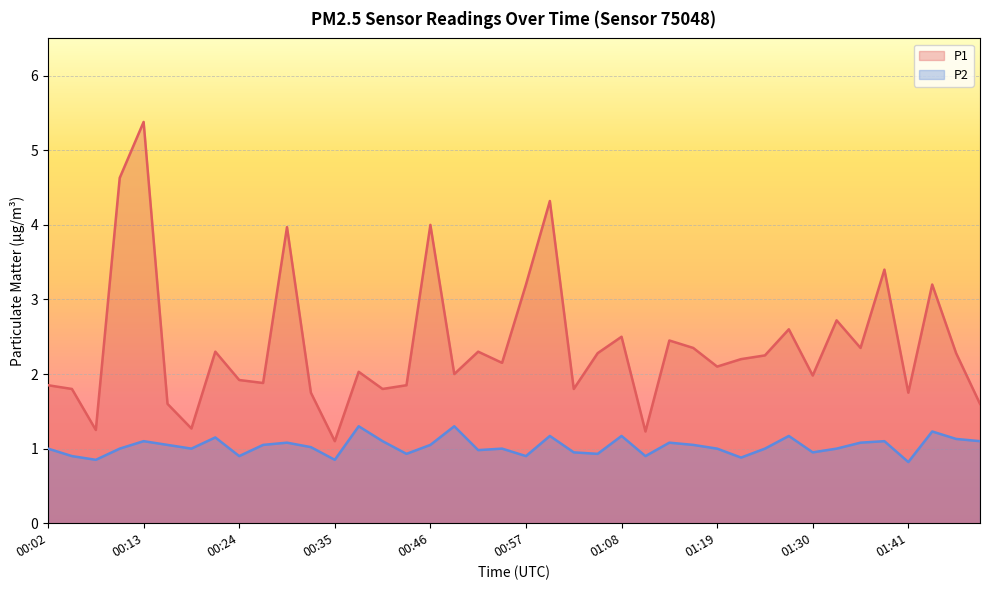

At how many categories does at least one series exceed 2?

23